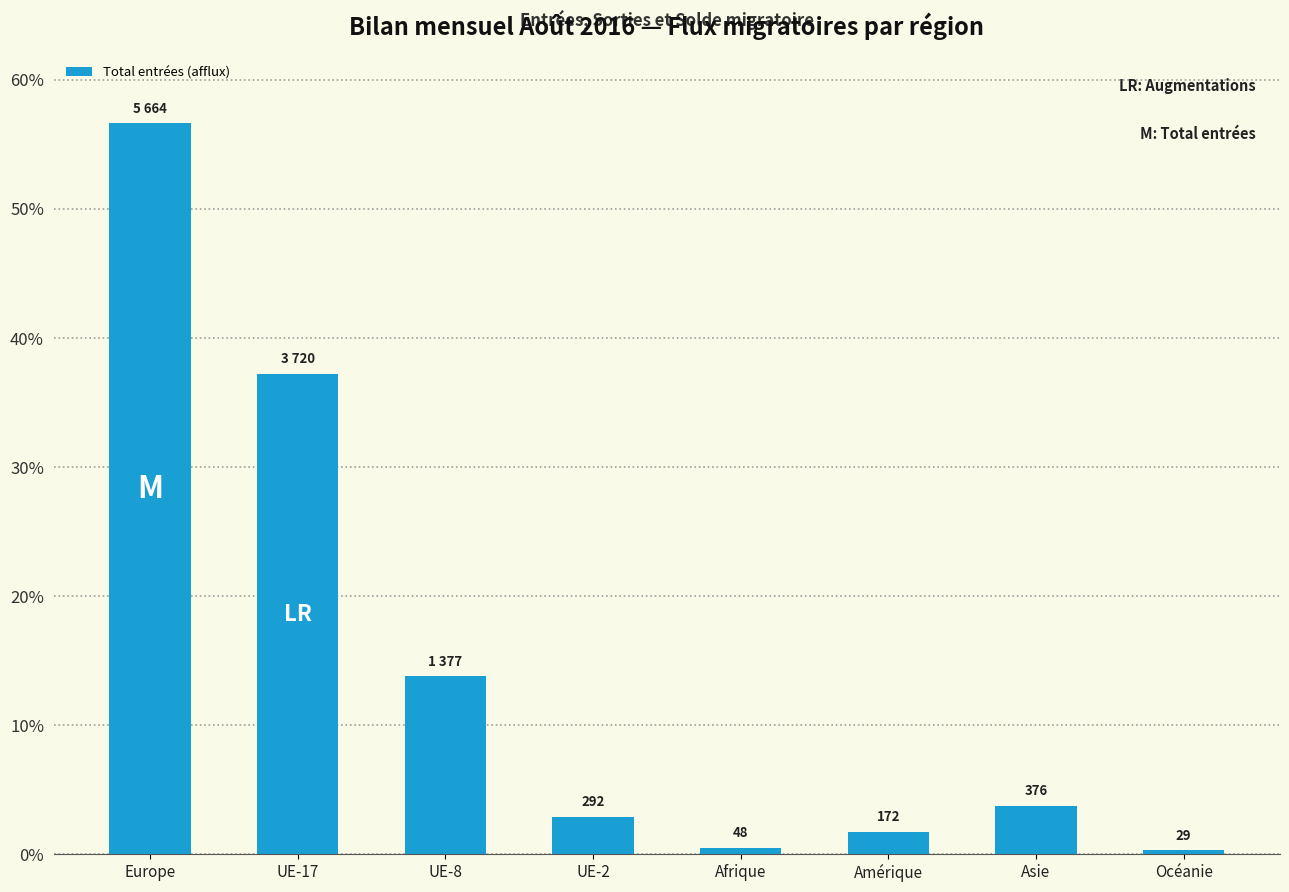

Reading right to left, list all the values displayed in this chart.

Océanie=29	Asie=376	Amérique=172	Afrique=48	UE-2=292	UE-8=1377	UE-17=3720	Europe=5664